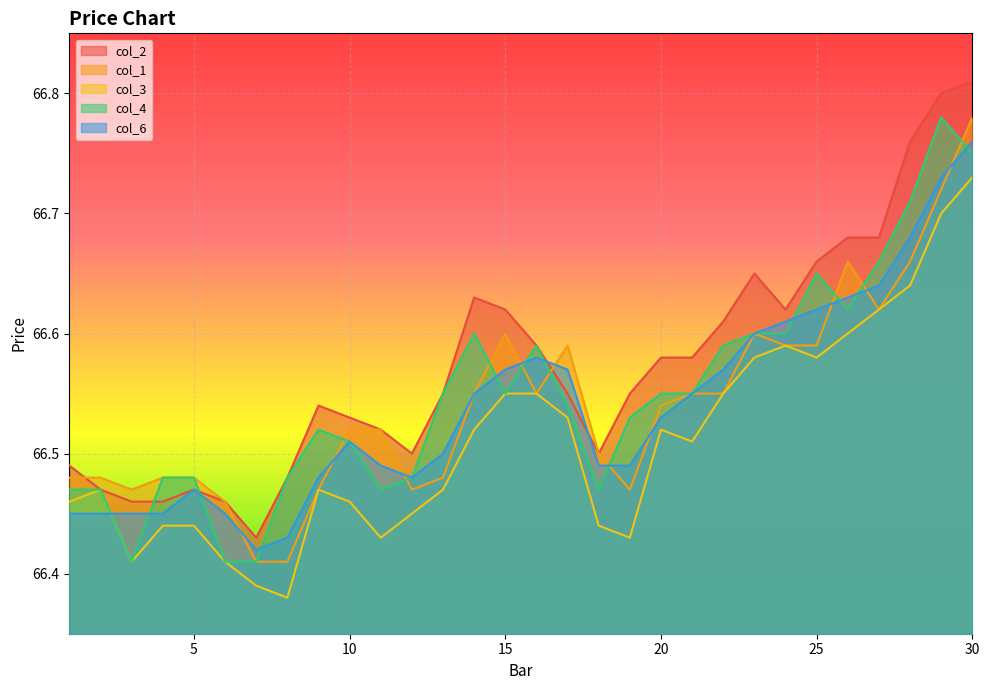

Does the chart display data point markers on the line(s)?

No